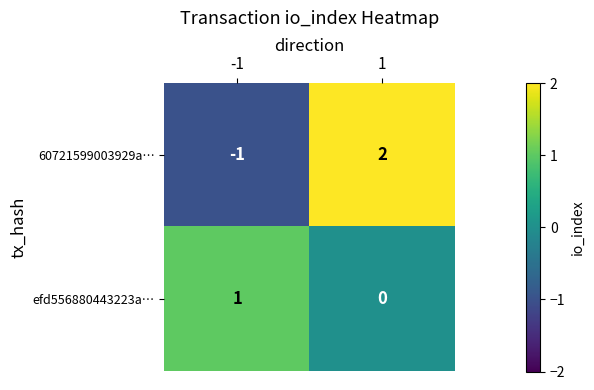

Which series has the widest spread of values?

60721599003929a…